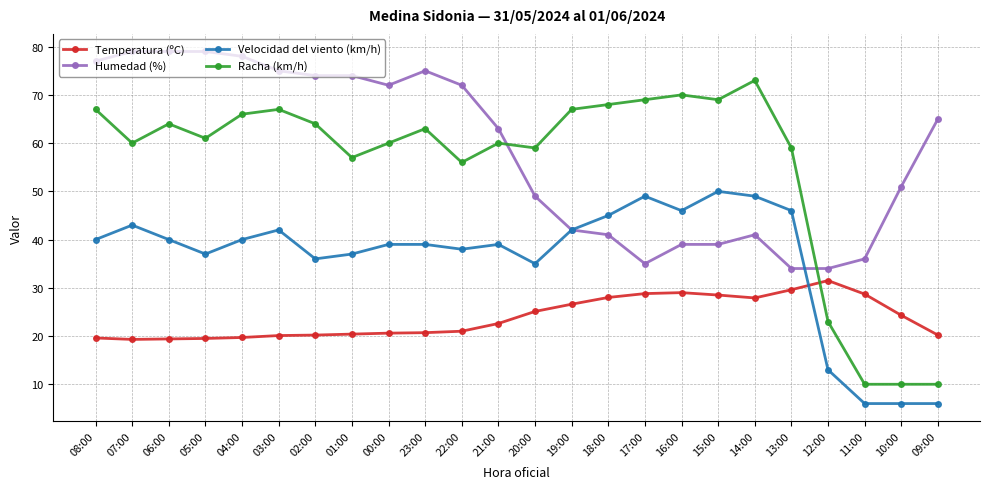

What is the label of the 18th point from the right?

02:00